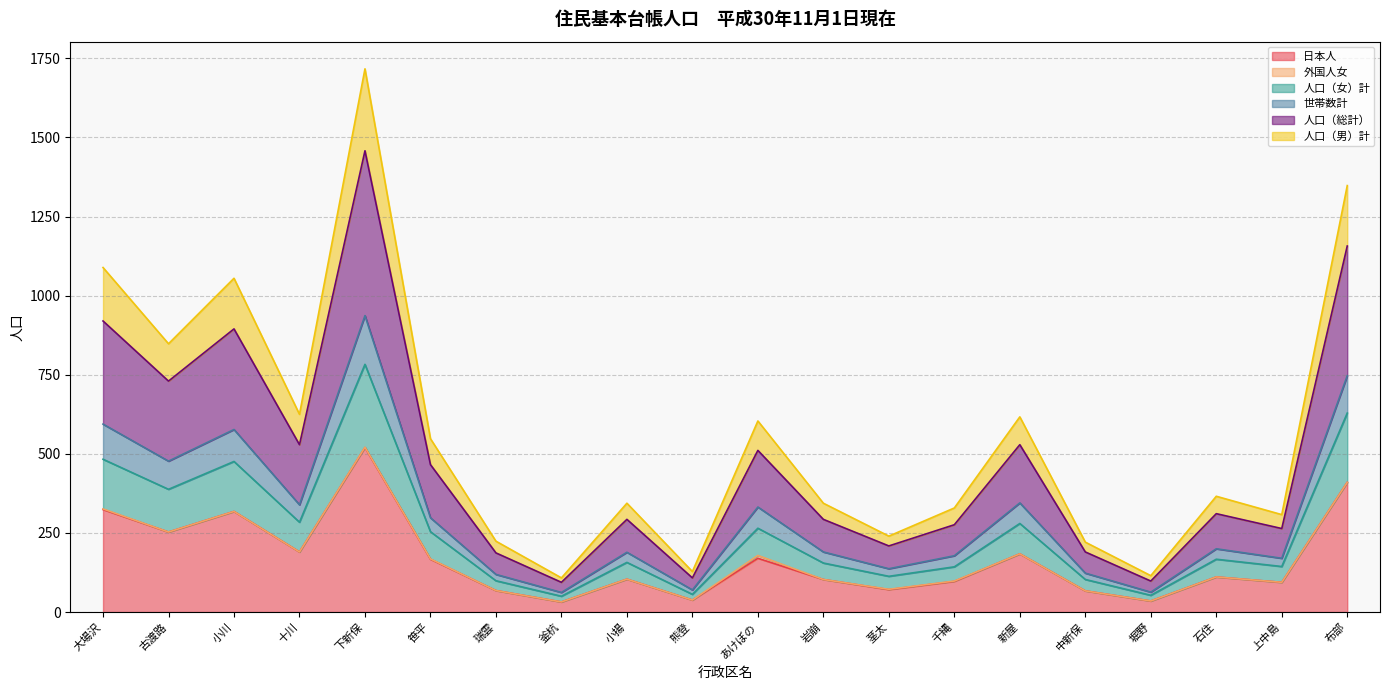

At which category is the sum across all series the highest?

下新保